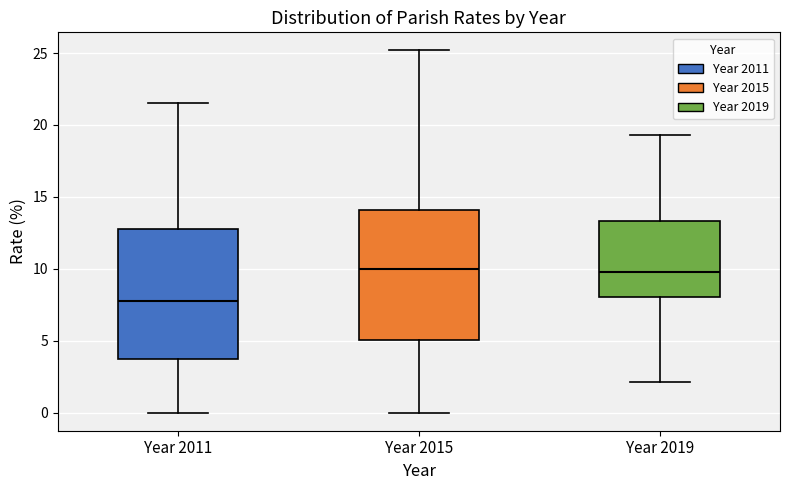

Which box has the lowest median line?

Year 2011